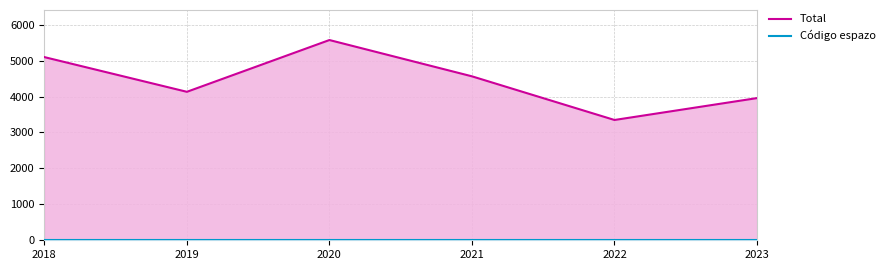

What is the value of the Código espazo point at the 6th from the left?

12